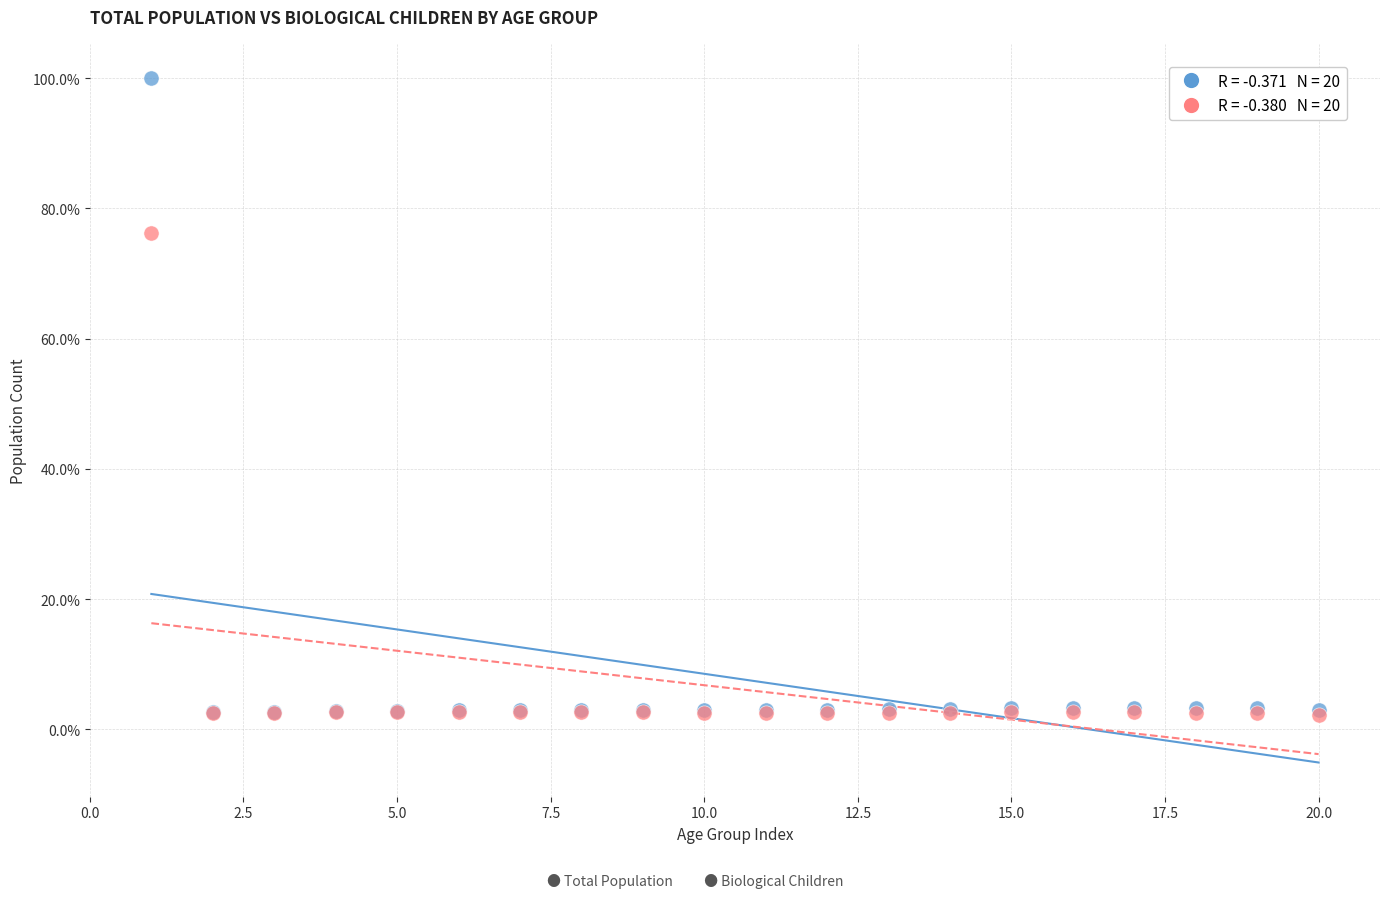

Across all series, what Y value is closest to 51?

76.3